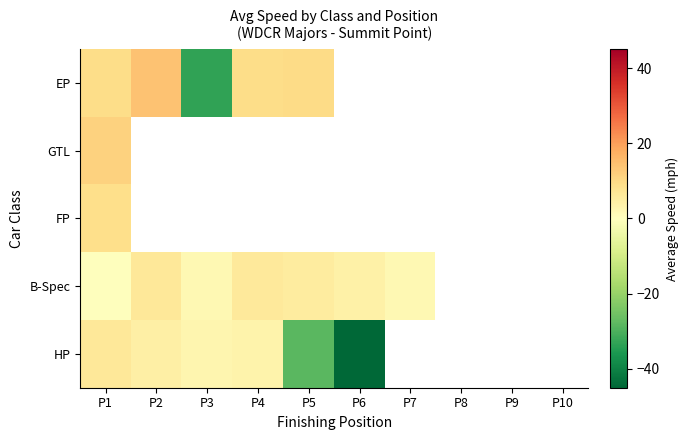

Which series has the largest range (max minus min)?

HP